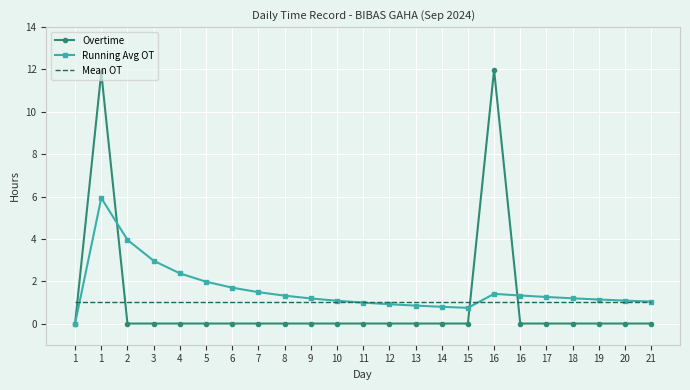

What are all the series names shown in the legend?

Overtime, Running Avg OT, Mean OT